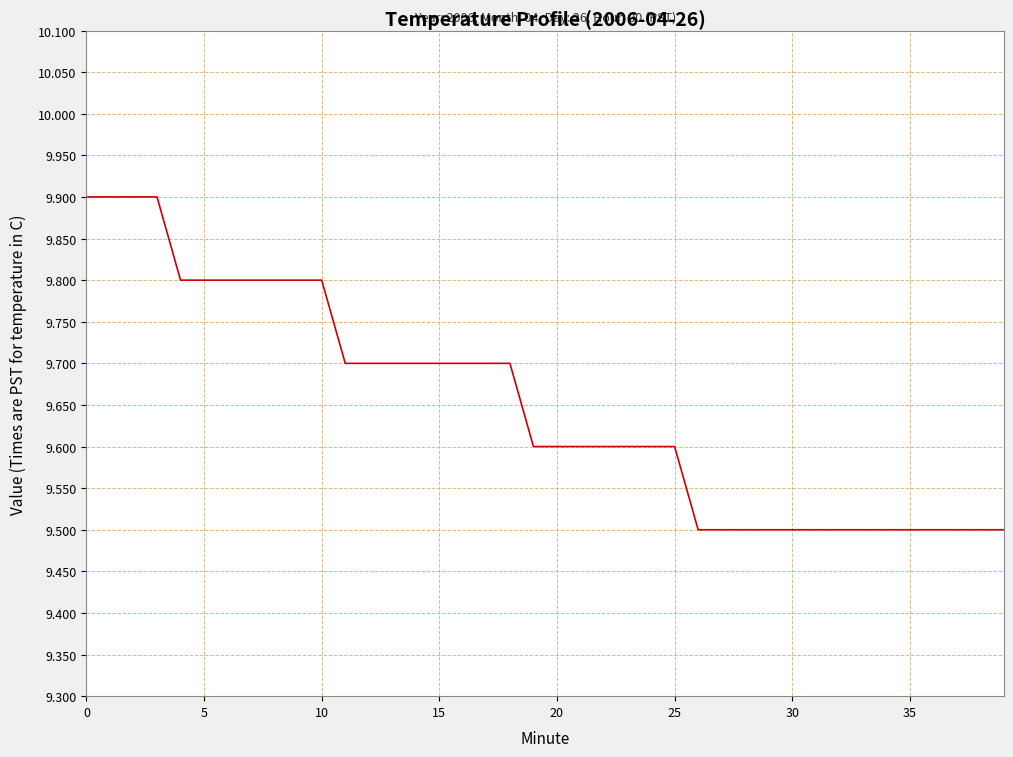

What is the average value?

9.7